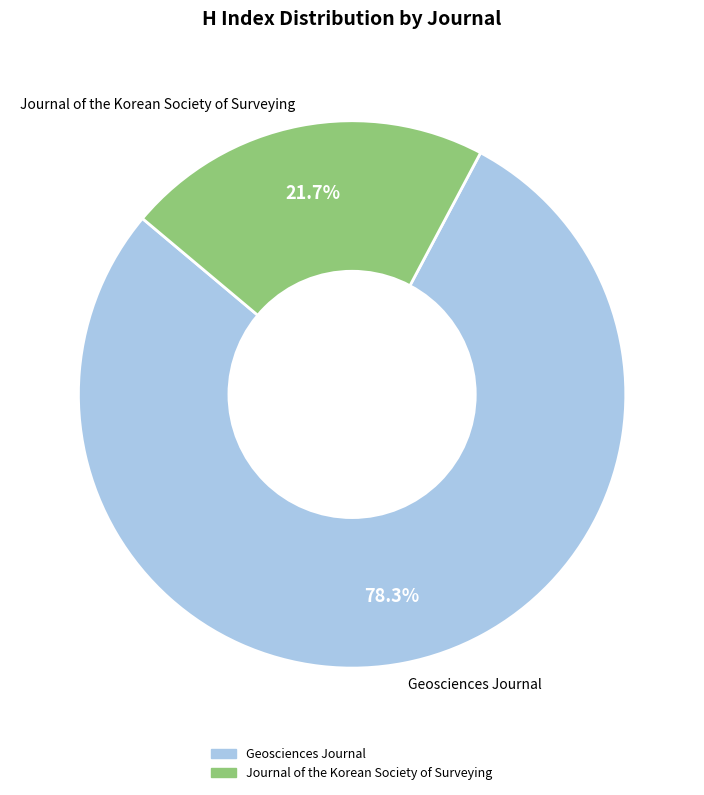

To the nearest percent, what is the combined percentage of Journal of the Korean Society of Surveying and Geosciences Journal?

100%